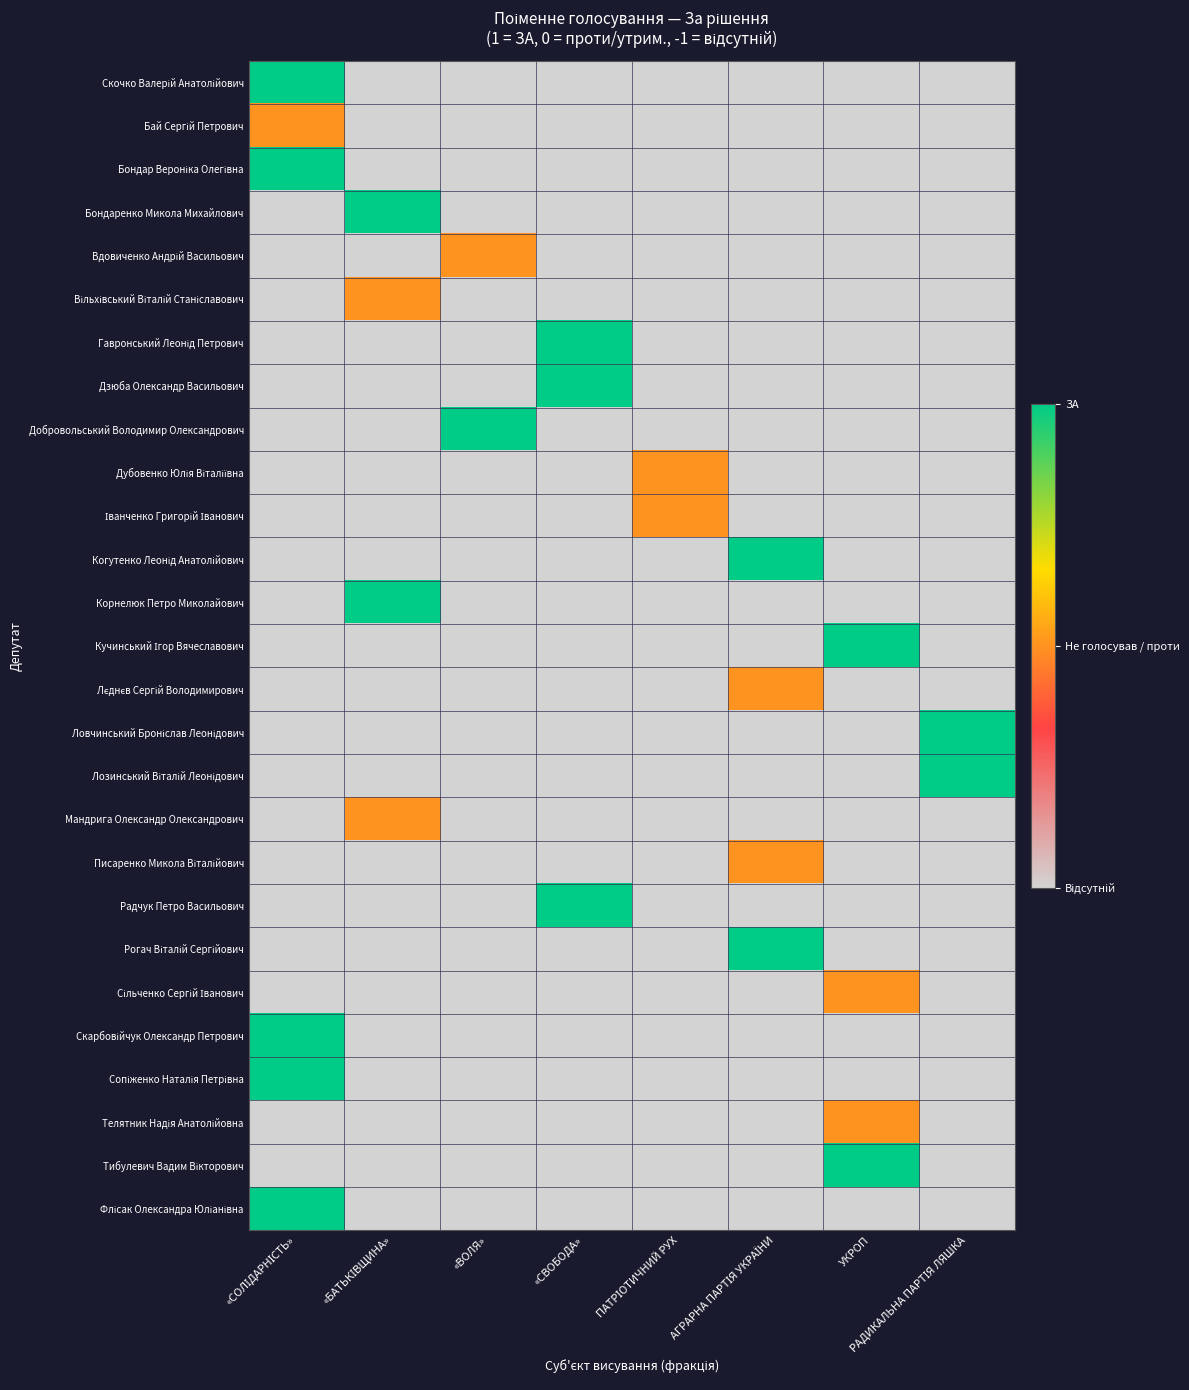

Which has a higher value, РАДИКАЛЬНА ПАРТІЯ ЛЯШКА or «СОЛІДАРНІСТЬ»?

«СОЛІДАРНІСТЬ»